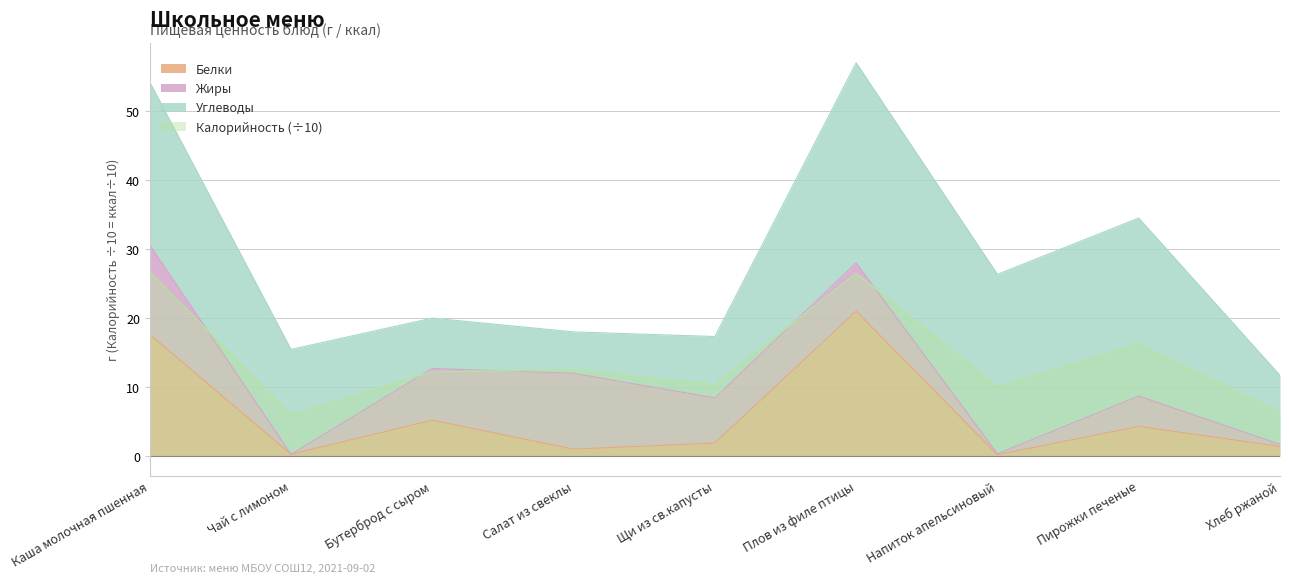

What is the difference between the highest and lowest values at Щи из св.капусты?

8.4